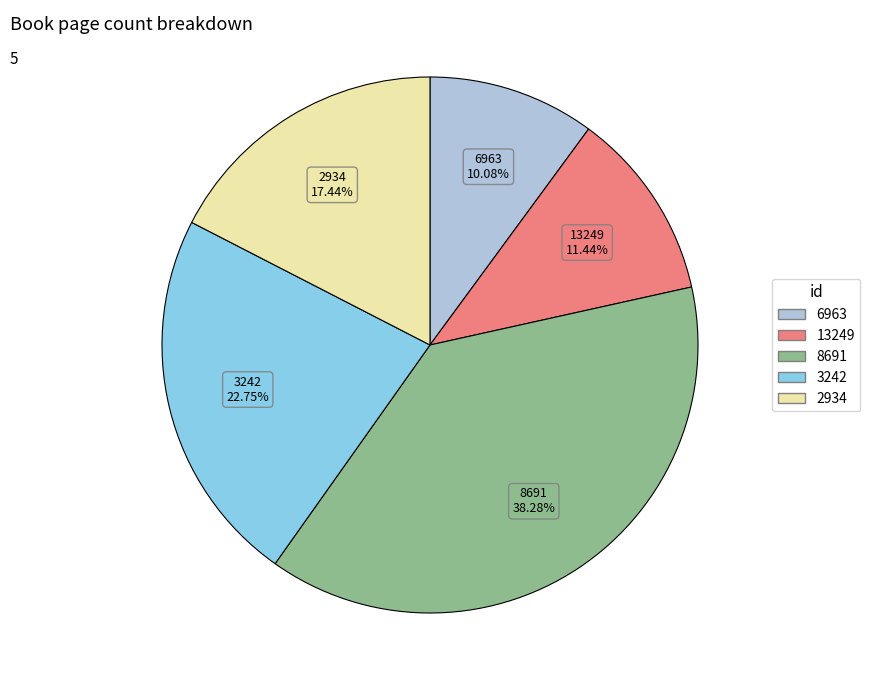

The 3242 slice represents 23% of the pie. True or false?

True